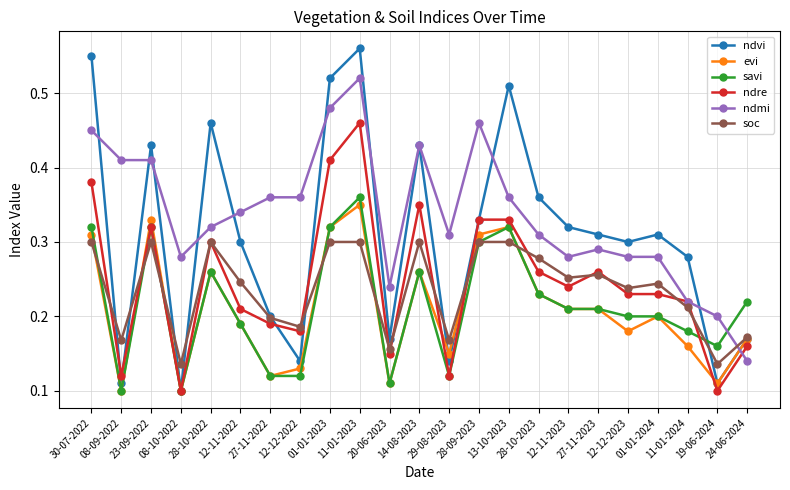

How many lines are shown in the chart?

6